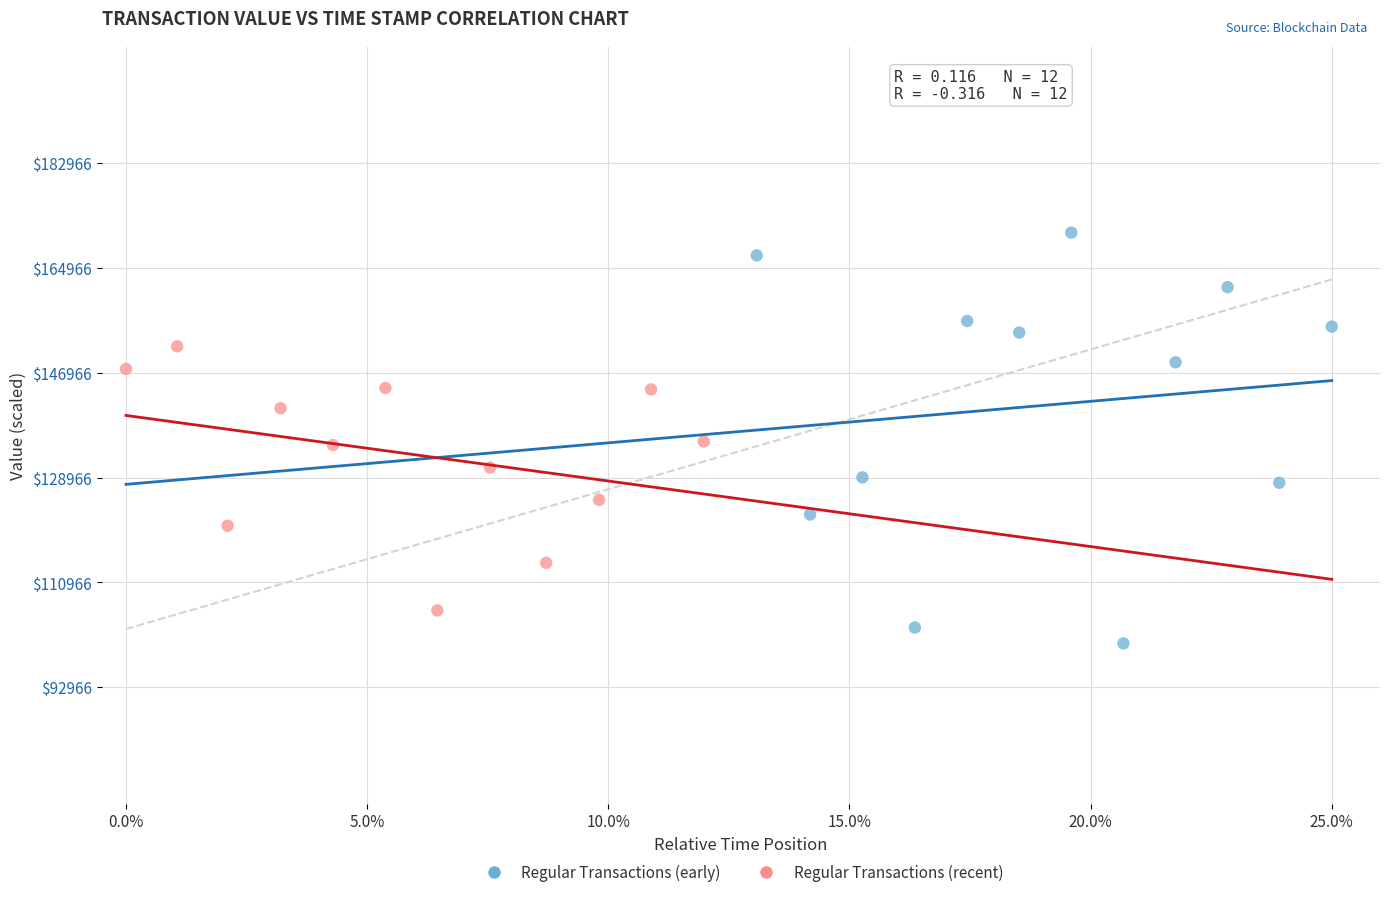

Which series contains the highest Y value?

Regular Transactions (early)